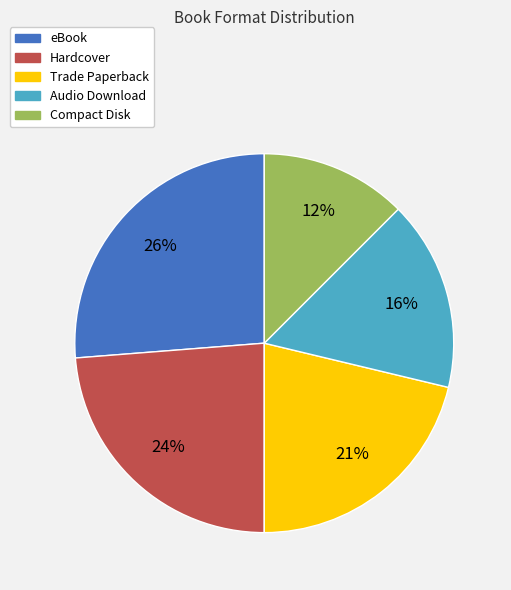

Approximately how many times larger is the value at Audio Download compared to Trade Paperback?

0.8